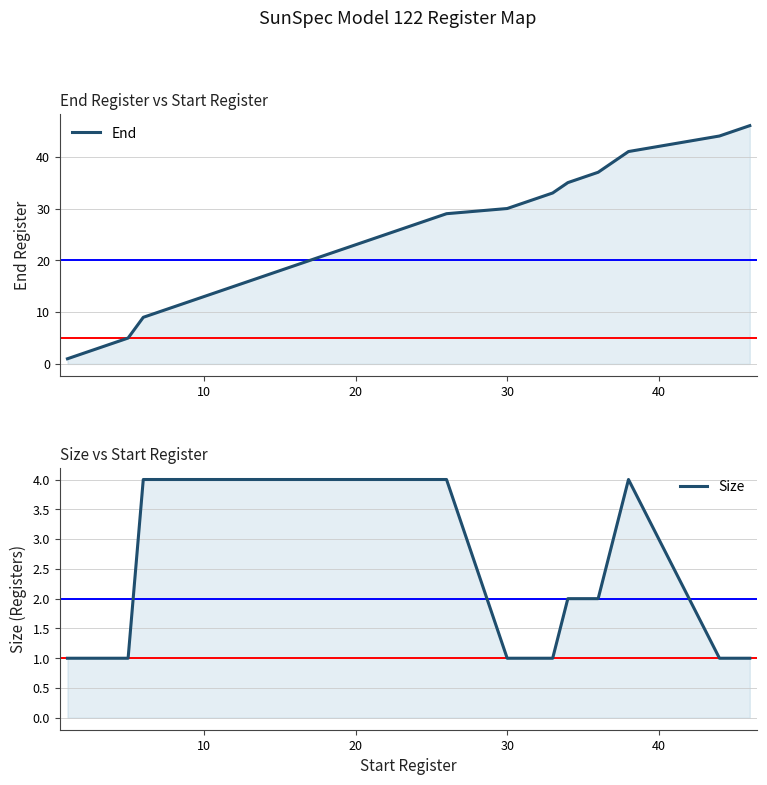

What is the difference between the second highest and second lowest values in the Size series?

3